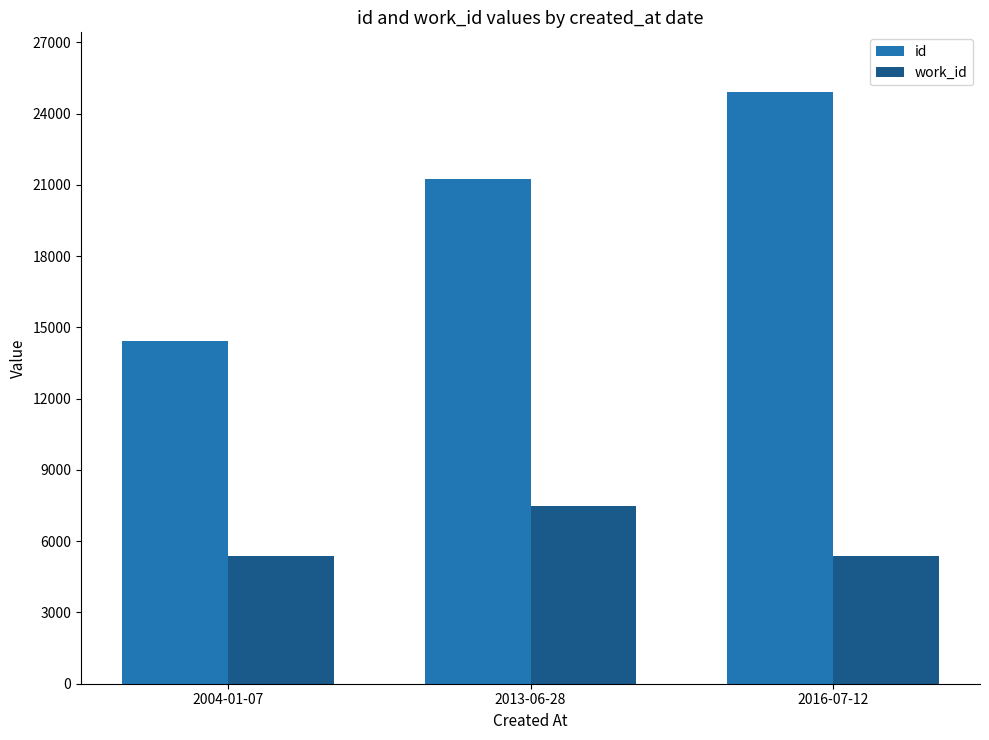

What is the difference between the highest and lowest values at 2004-01-07?

9070